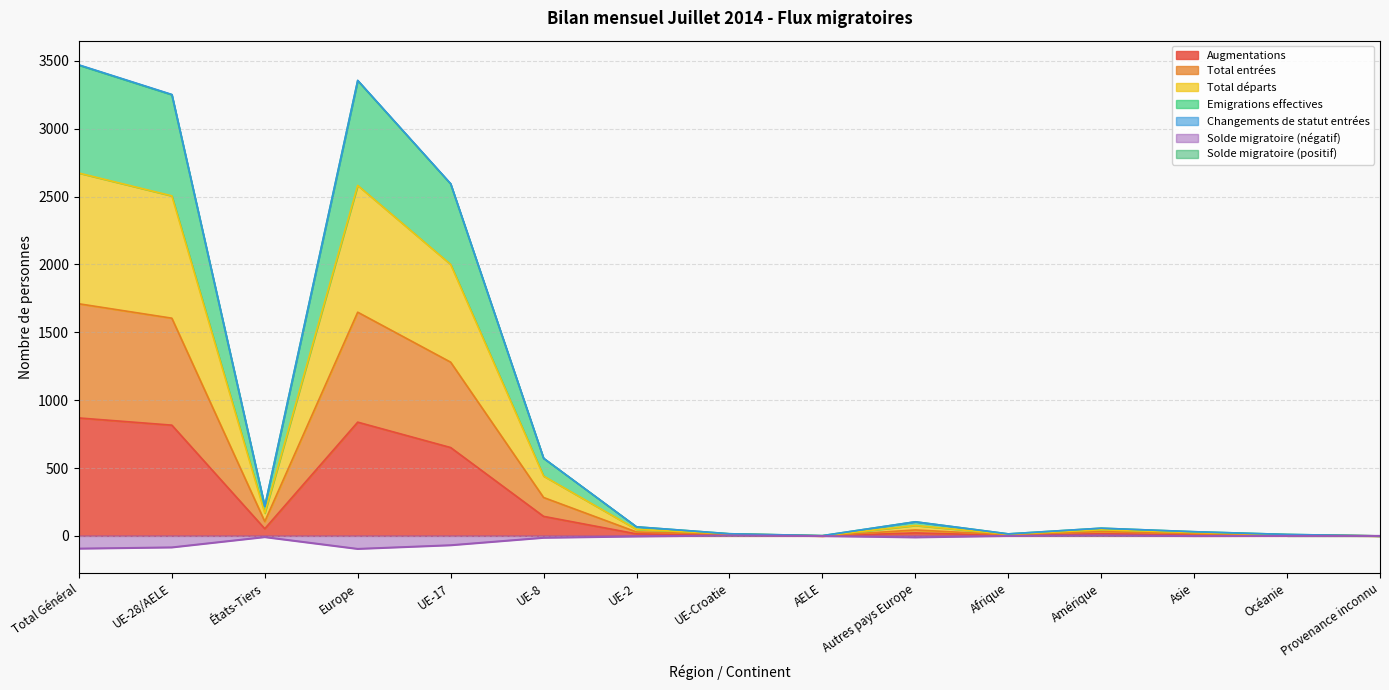

What is the greatest value displayed?

3470